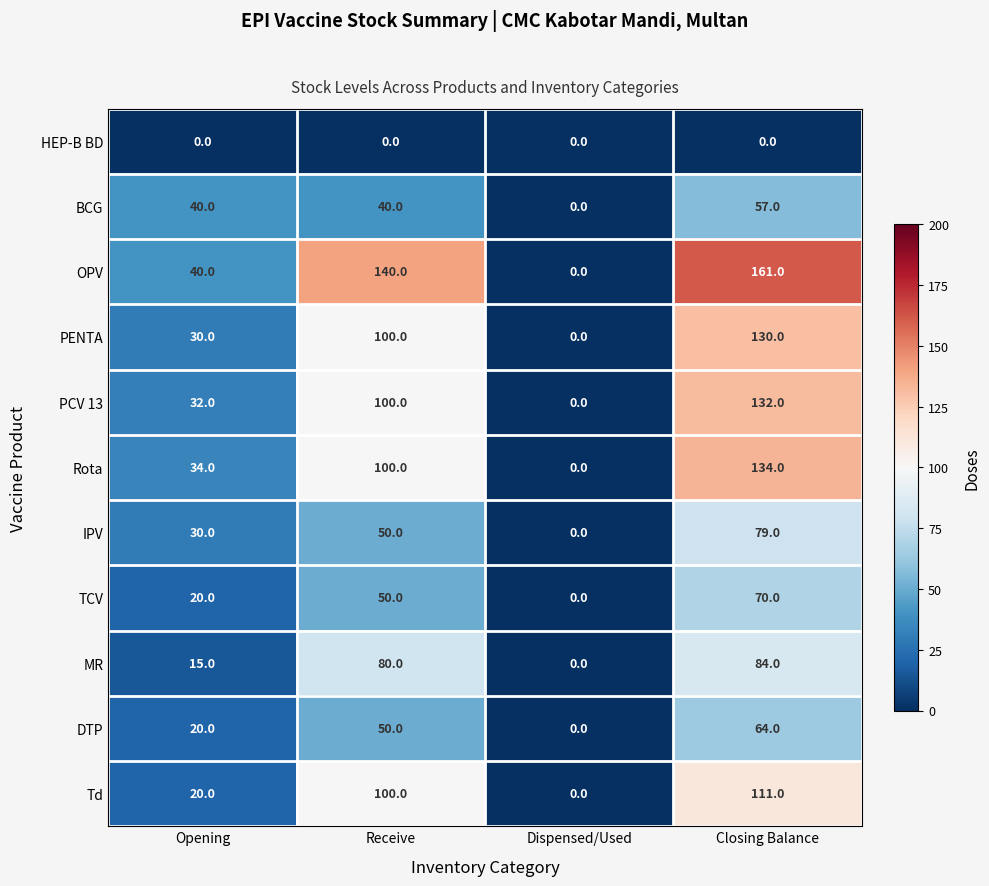

At which category is the sum across all series the highest?

Closing Balance